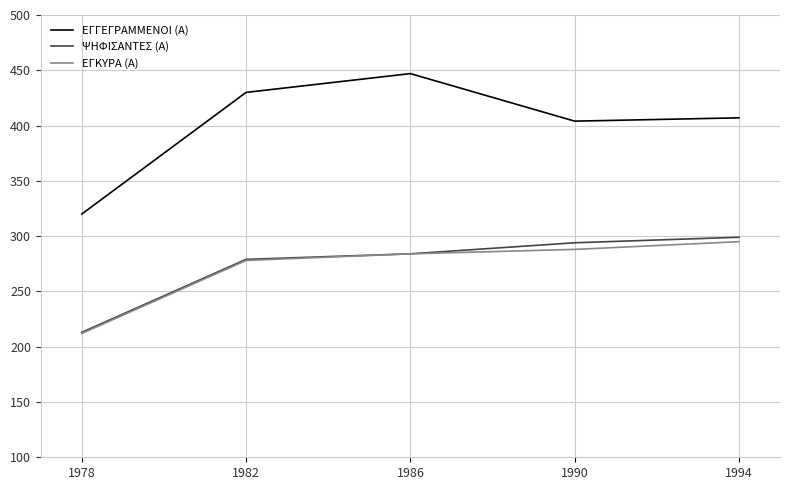

The value of ΨΗΦΙΣΑΝΤΕΣ (Α) at 1986 is 81. True or false?

False